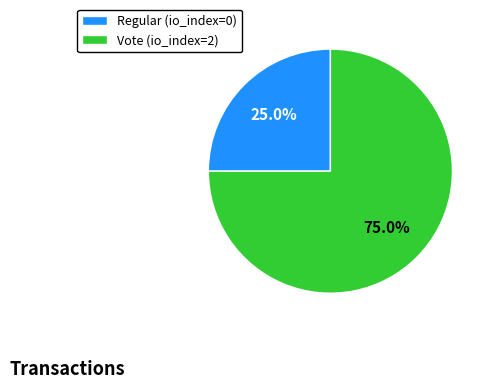

To the nearest percent, what percentage of the pie is Vote?

75%